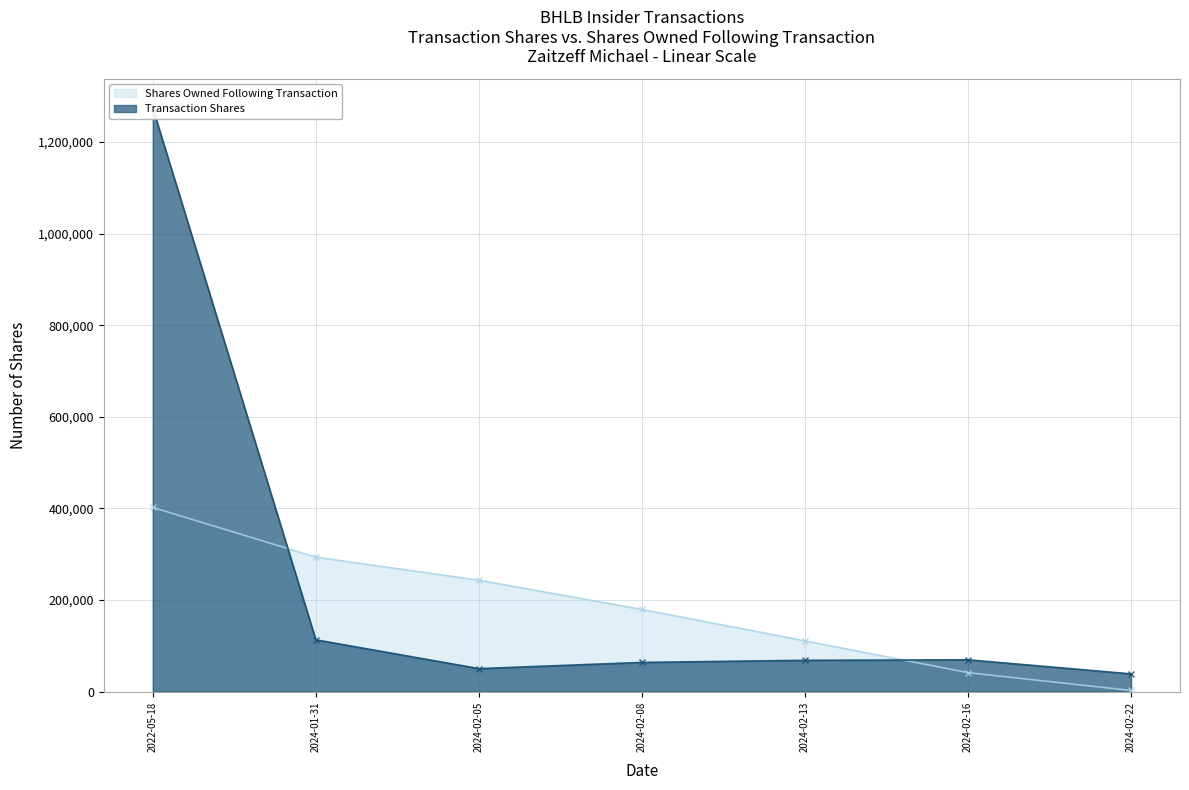

Does the chart display data point markers on the line(s)?

Yes